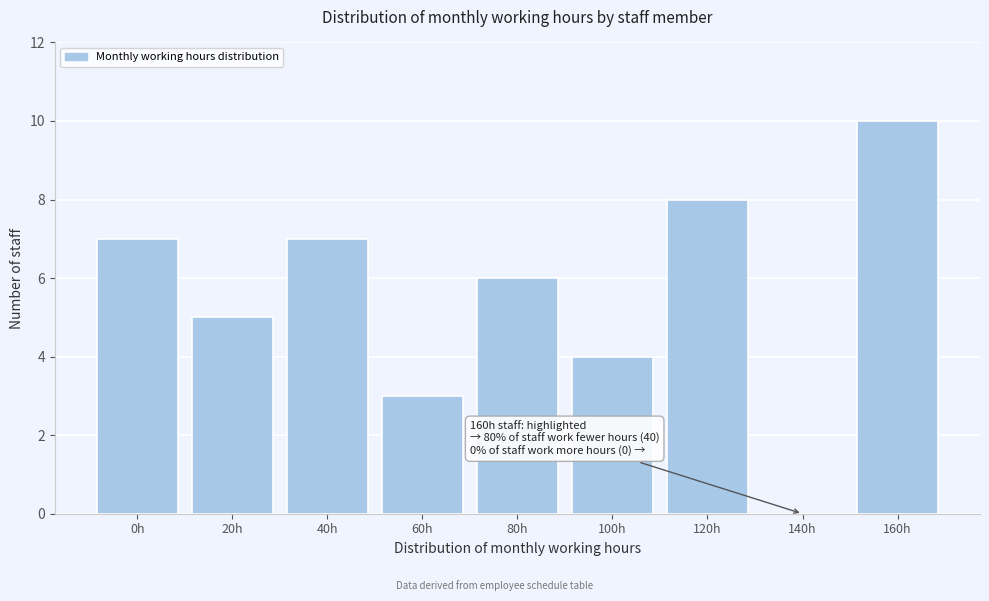

Reading left to right, list all the values displayed in this chart.

0h=7	20h=5	40h=7	60h=3	80h=6	100h=4	120h=8	140h=0	160h=10